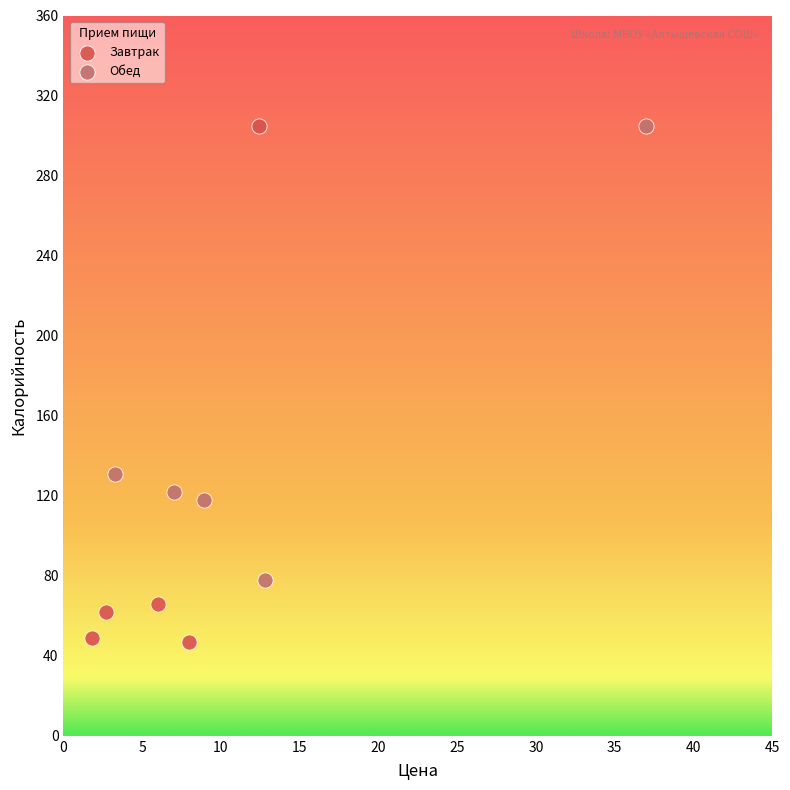

Which series contains the lowest Y value?

Завтрак